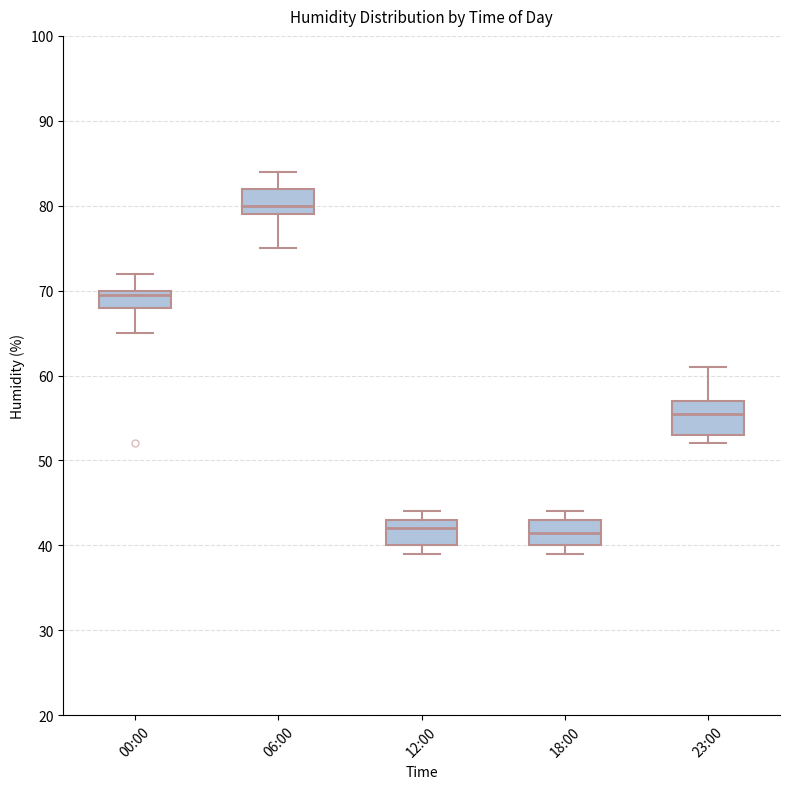

Which box is the tallest, from its lower edge to its upper edge?

23:00